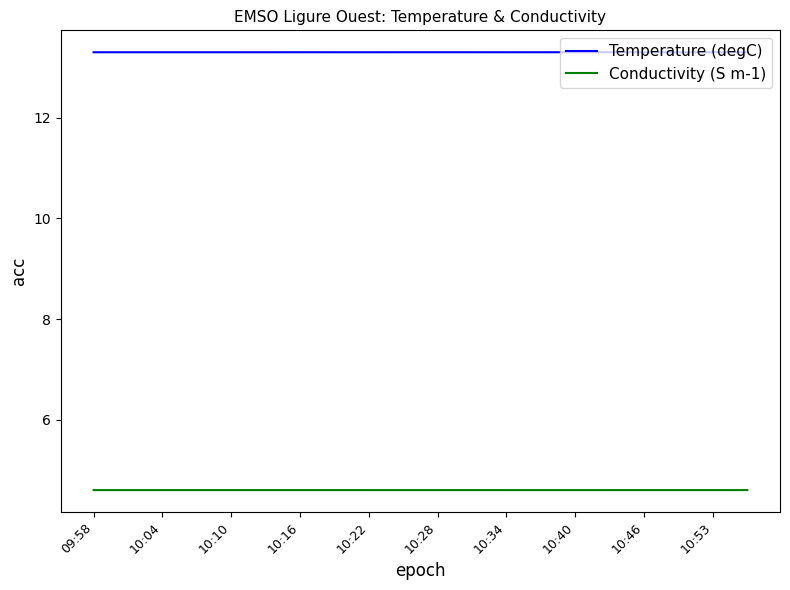

True or false: Conductivity (S m-1) and Temperature (degC) cross at least once.

False